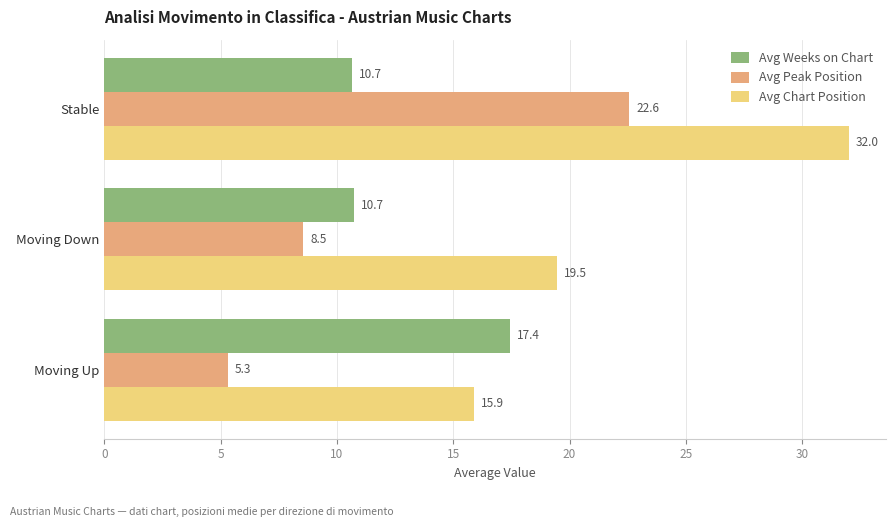

Is it true that Avg Chart Position equals 12.9 at Moving Down?

False